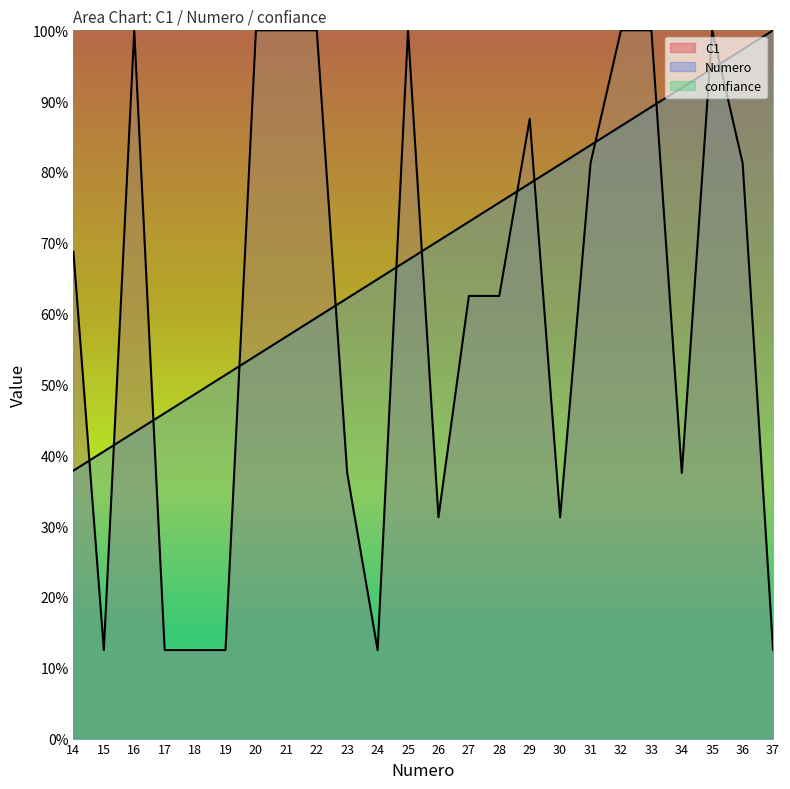

In C1, how many points are lower than both neighbors (excluding endpoints)?

5